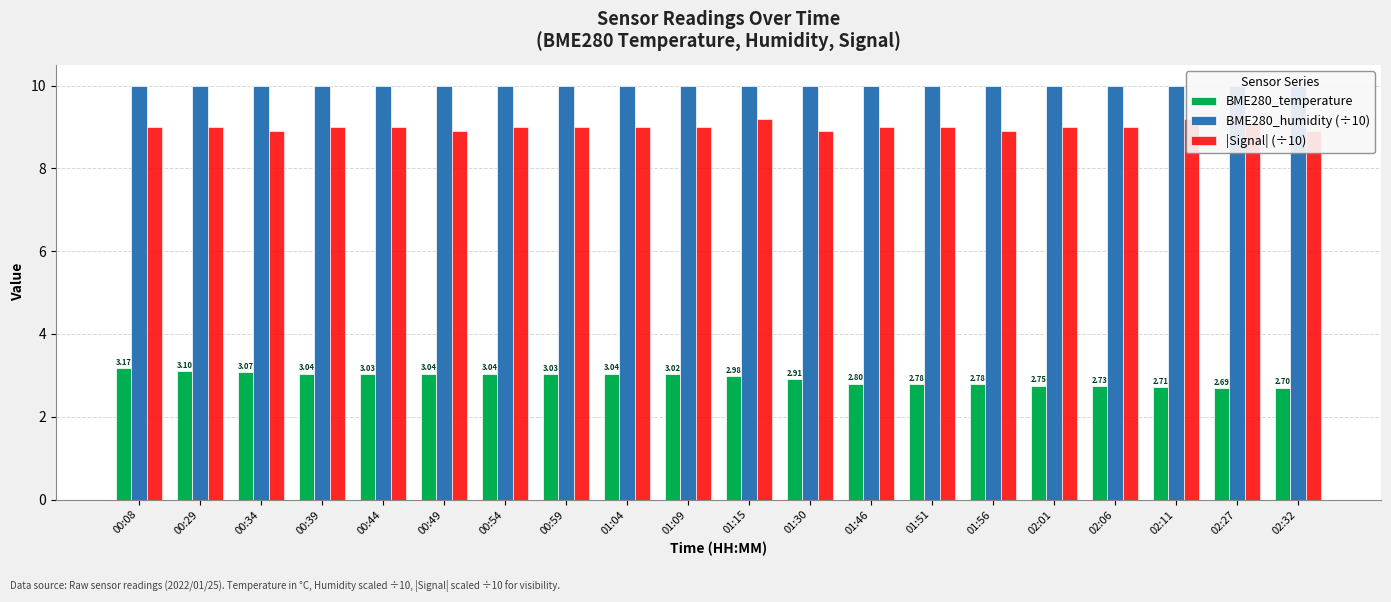

Reading left to right, transcribe all the data shown in this chart.

BME280_temperature: 00:08=3.2	00:29=3.1	00:34=3.1	00:39=3.0	00:44=3.0	00:49=3.0	00:54=3.0	00:59=3.0	01:04=3.0	01:09=3.0	01:15=3.0	01:30=2.9	01:46=2.8	01:51=2.8	01:56=2.8	02:01=2.8	02:06=2.7	02:11=2.7	02:27=2.7	02:32=2.7
BME280_humidity (÷10): 00:08=10.0	00:29=10.0	00:34=10.0	00:39=10.0	00:44=10.0	00:49=10.0	00:54=10.0	00:59=10.0	01:04=10.0	01:09=10.0	01:15=10.0	01:30=10.0	01:46=10.0	01:51=10.0	01:56=10.0	02:01=10.0	02:06=10.0	02:11=10.0	02:27=10.0	02:32=10.0
|Signal| (÷10): 00:08=9.0	00:29=9.0	00:34=8.9	00:39=9.0	00:44=9.0	00:49=8.9	00:54=9.0	00:59=9.0	01:04=9.0	01:09=9.0	01:15=9.2	01:30=8.9	01:46=9.0	01:51=9.0	01:56=8.9	02:01=9.0	02:06=9.0	02:11=9.2	02:27=9.1	02:32=8.9